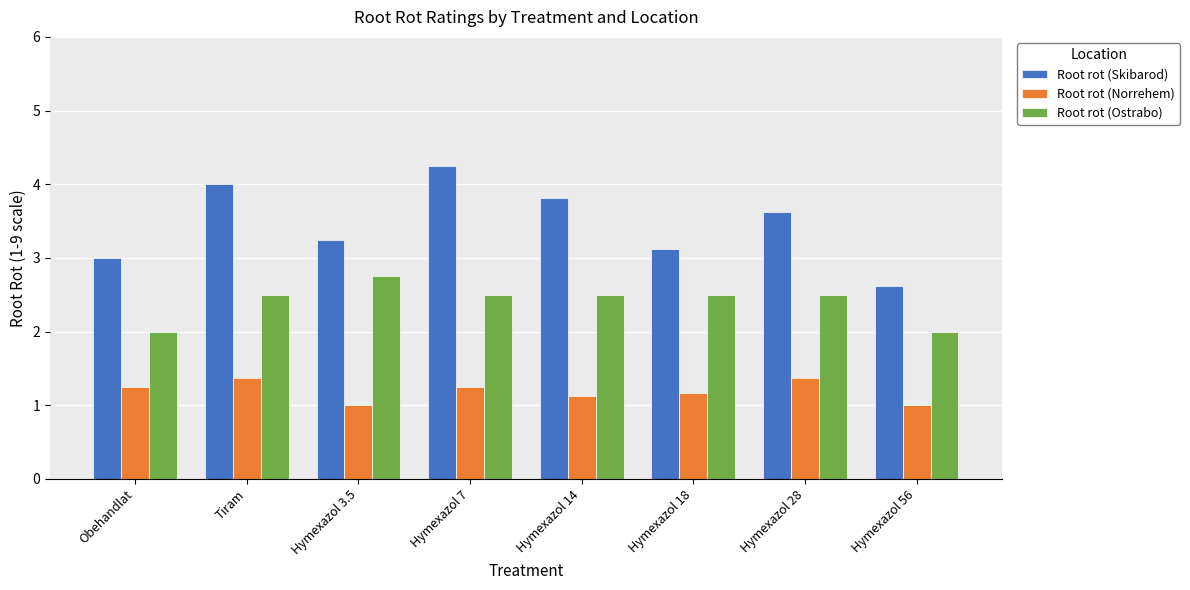

Rank the series by their average value, from highest to lowest.

Root rot (Skibarod), Root rot (Ostrabo), Root rot (Norrehem)